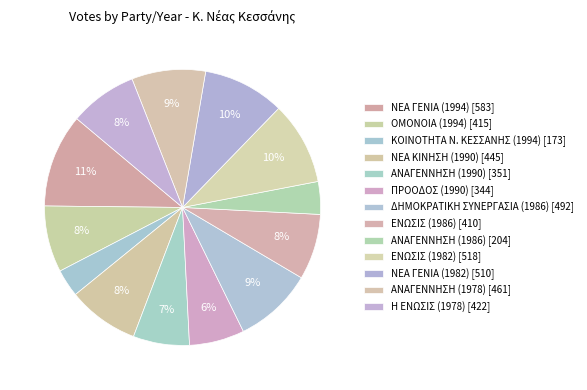

How many slices are in this pie chart?

13